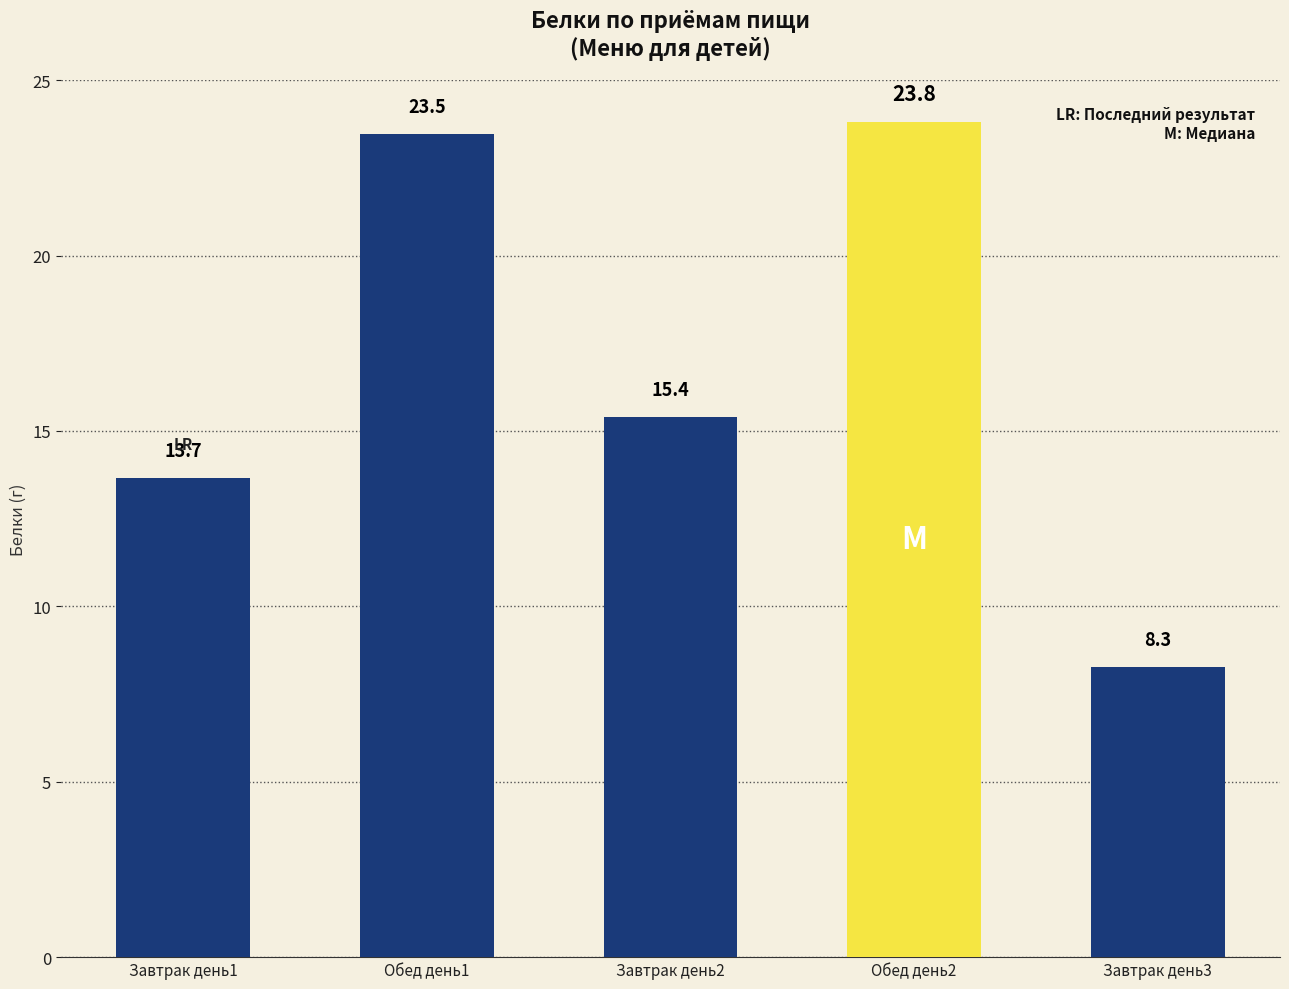

What is the difference between the maximum and minimum values?

15.5